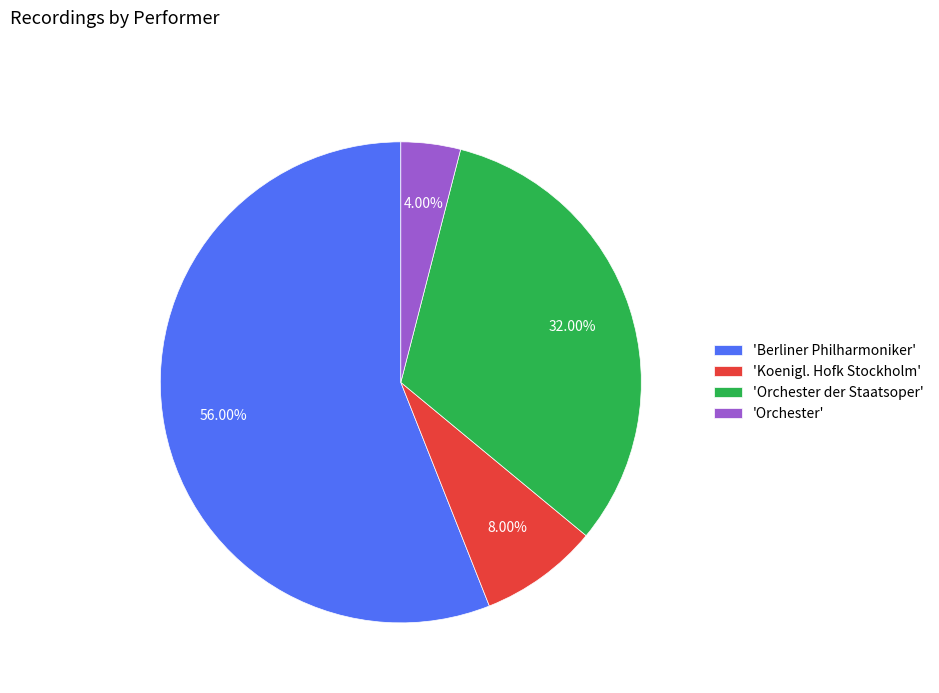

Combined, do 'Berliner Philharmoniker' and 'Orchester der Staatsoper' account for over 50%?

Yes